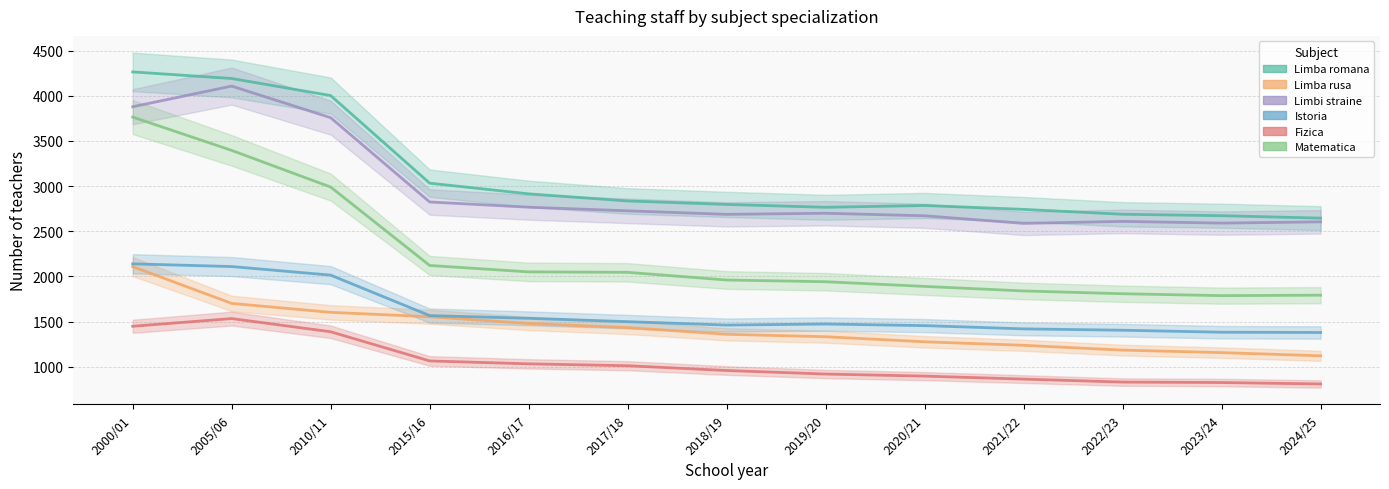

Which series has the largest total across all categories?

Limba romana